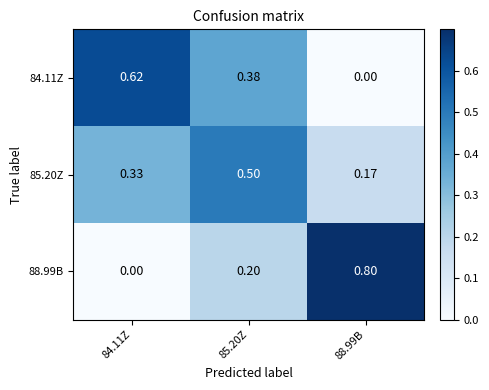

Which category has the highest value across all series?

88.99B